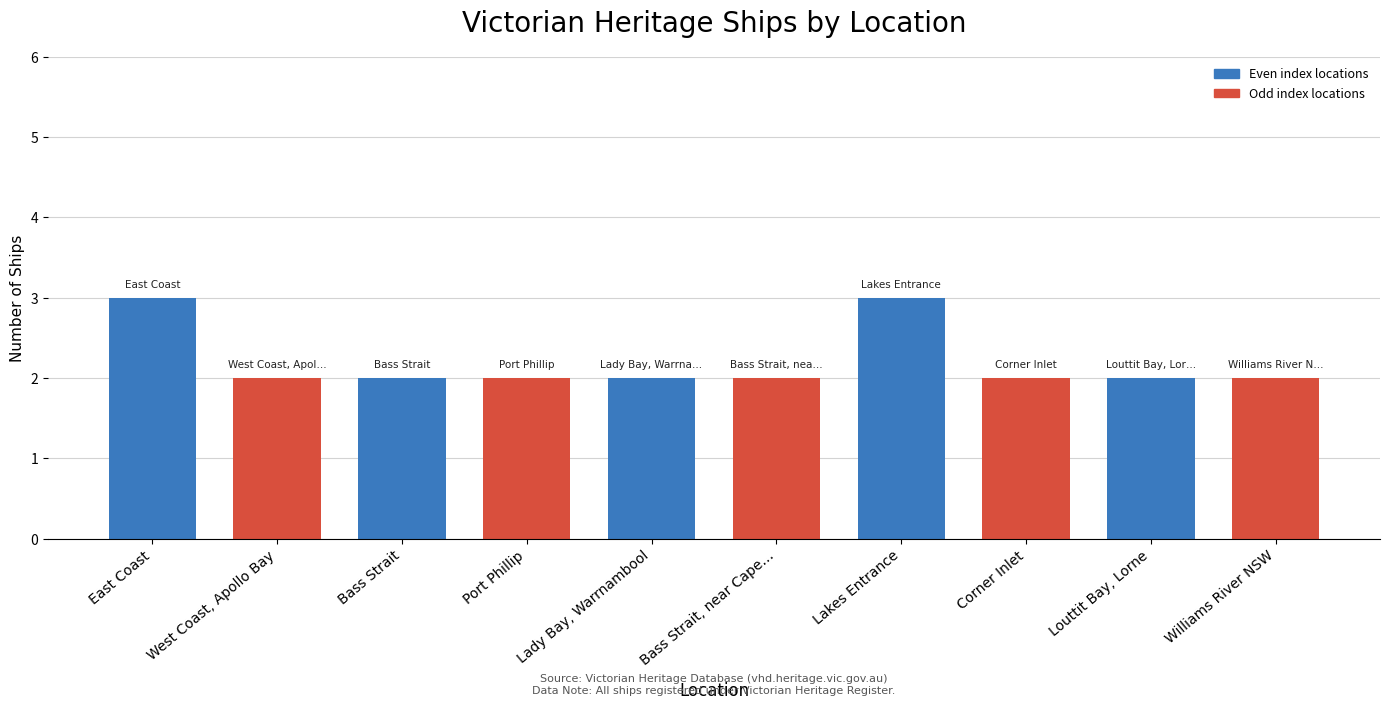

What is the change in value from East Coast to Corner Inlet?

-1